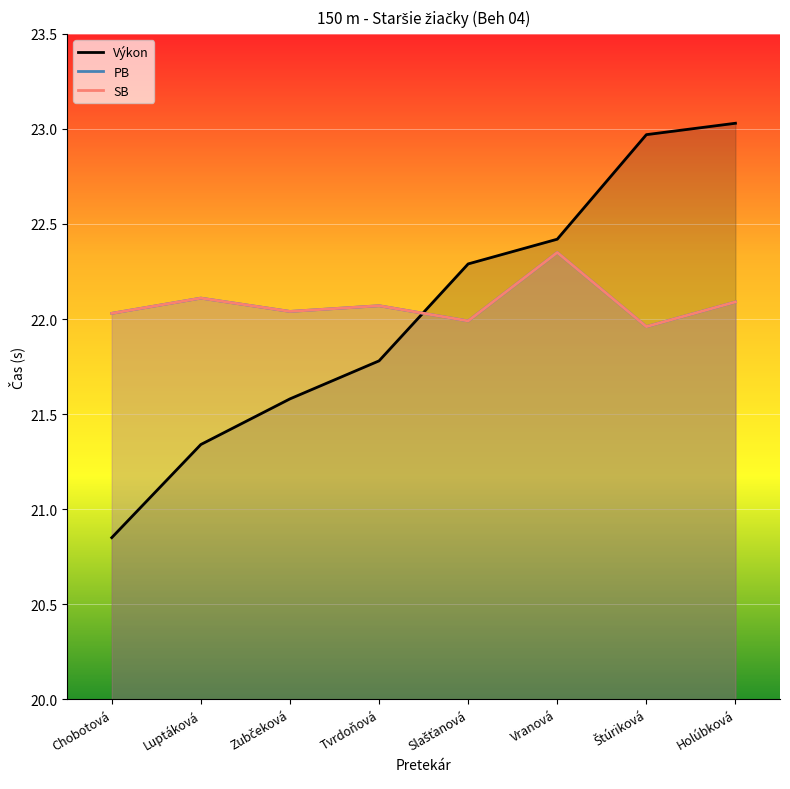

What is the difference between the SB values at Vranová and Slašťanová?

0.4